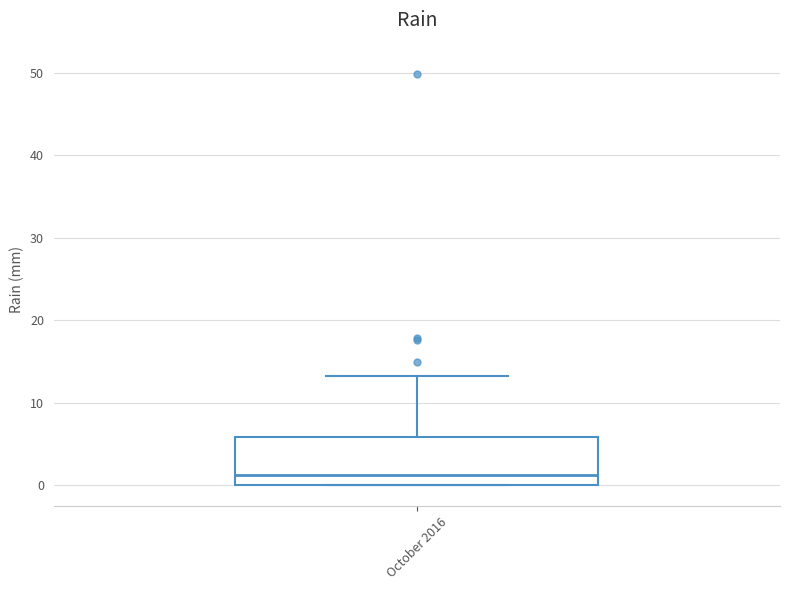

Read this box plot against the y-axis: the position of the median line, the range covered by the box, and the ends of both whiskers. The values are not printed on the chart, so give them approximately, as read against the axis.

median 1, box 0 to 6, whiskers 0 to 13